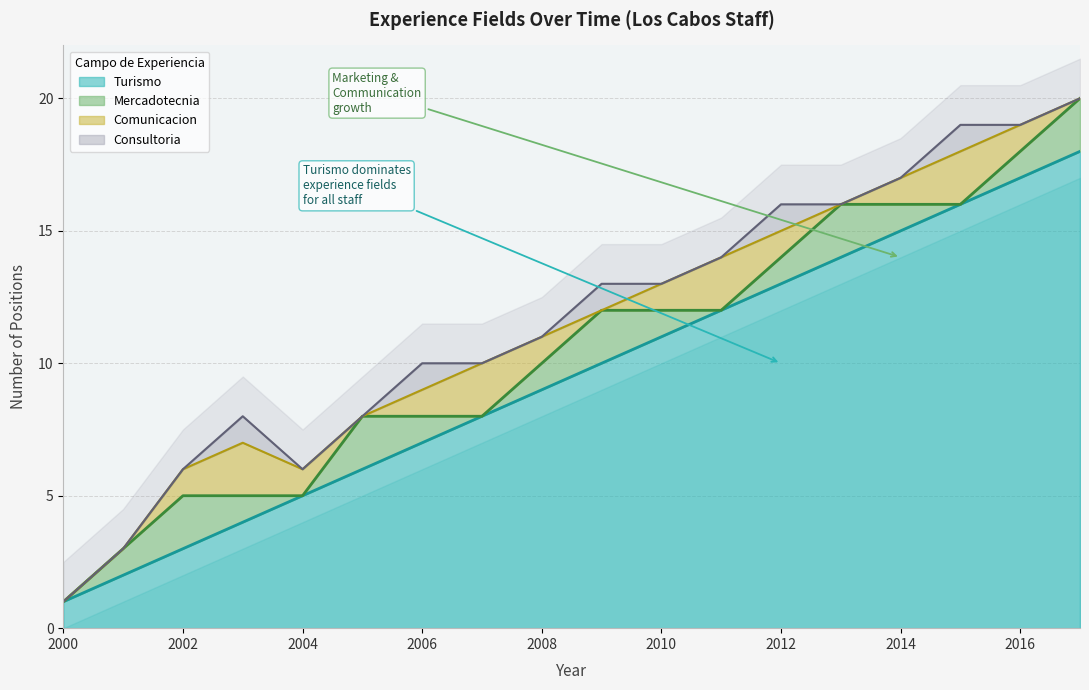

True or false: Mercadotecnia and Turismo intersect in this chart.

False